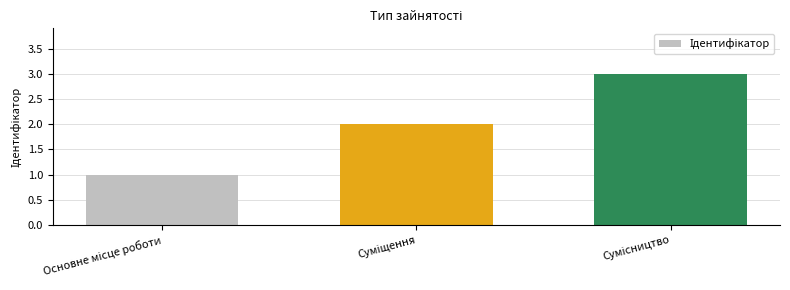

What is the greatest value displayed?

3